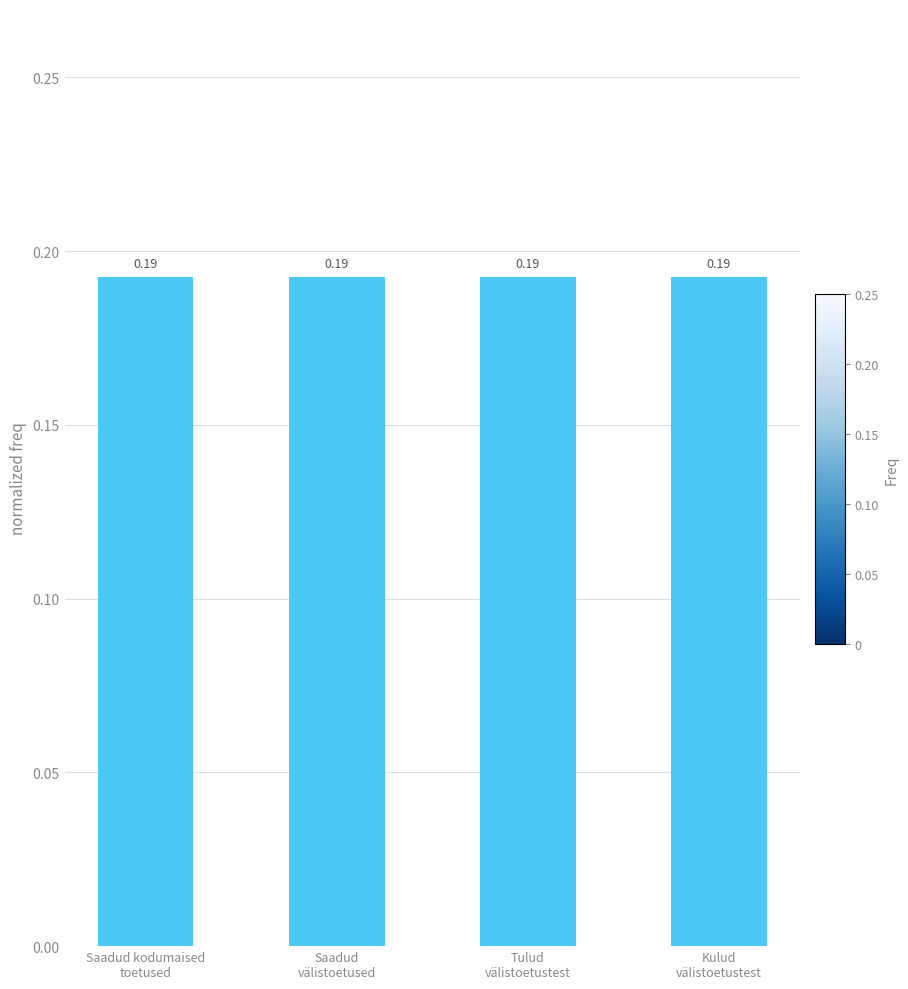

What is the sum of all values?

0.8